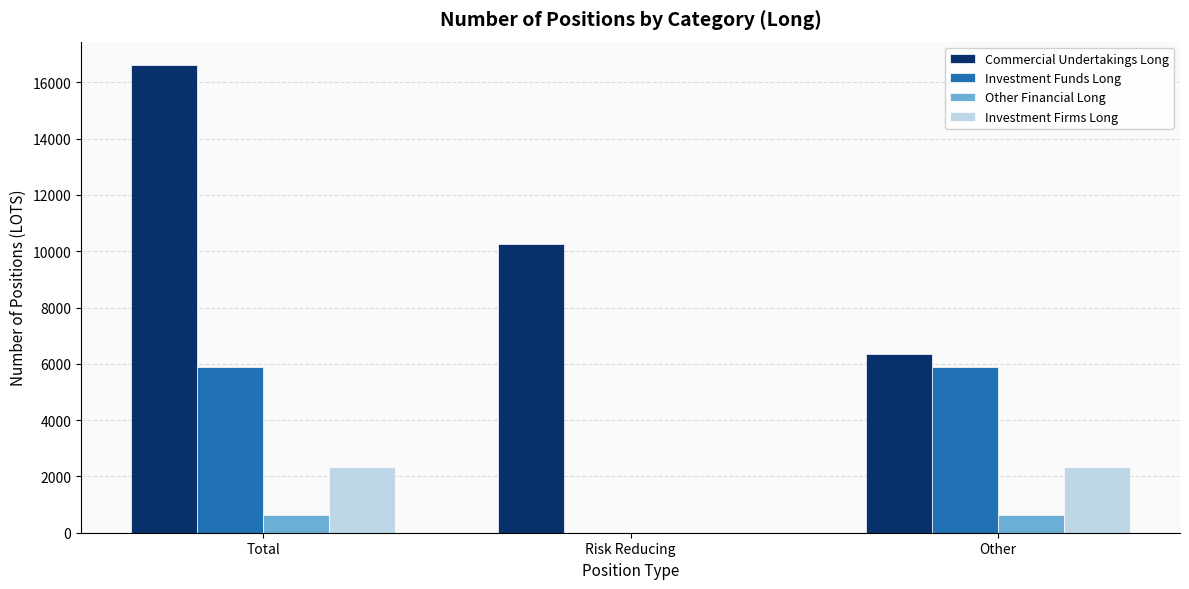

Which series has the widest spread of values?

Commercial Undertakings Long